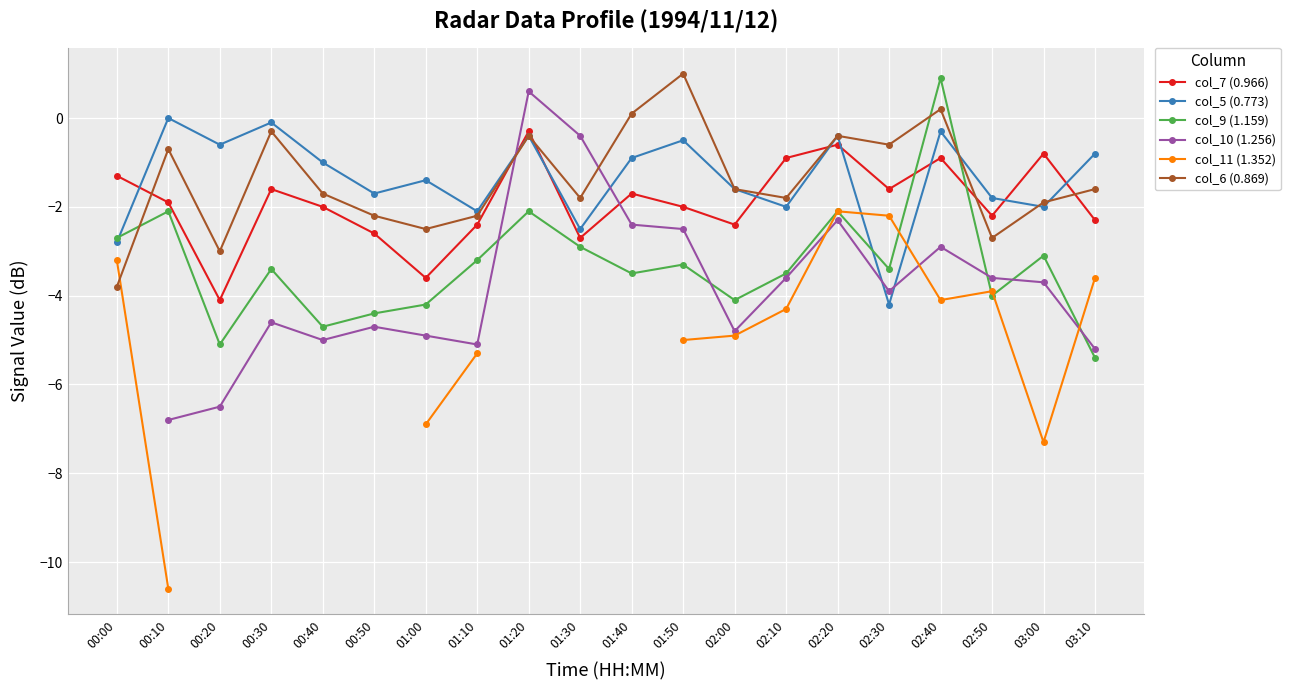

True or false: col_6 (0.869) and col_9 (1.159) intersect in this chart.

True